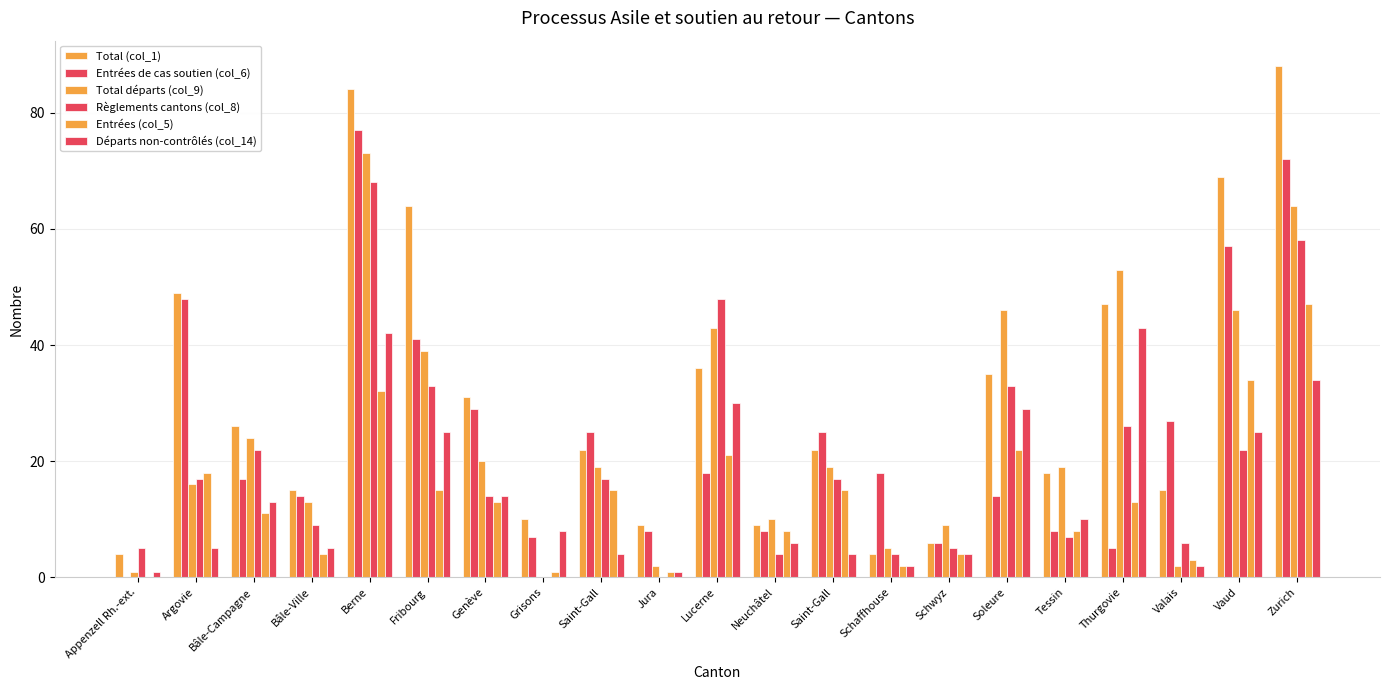

How many values in Total départs (col_9) are above zero?

20